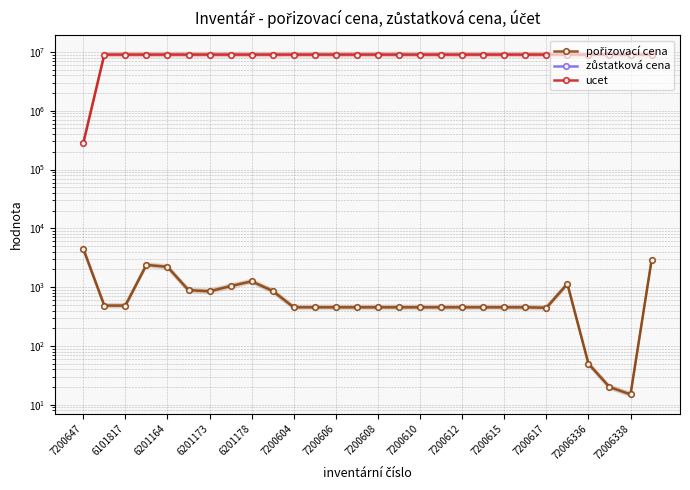

Between 25 and 7200615, which is larger?

7200615